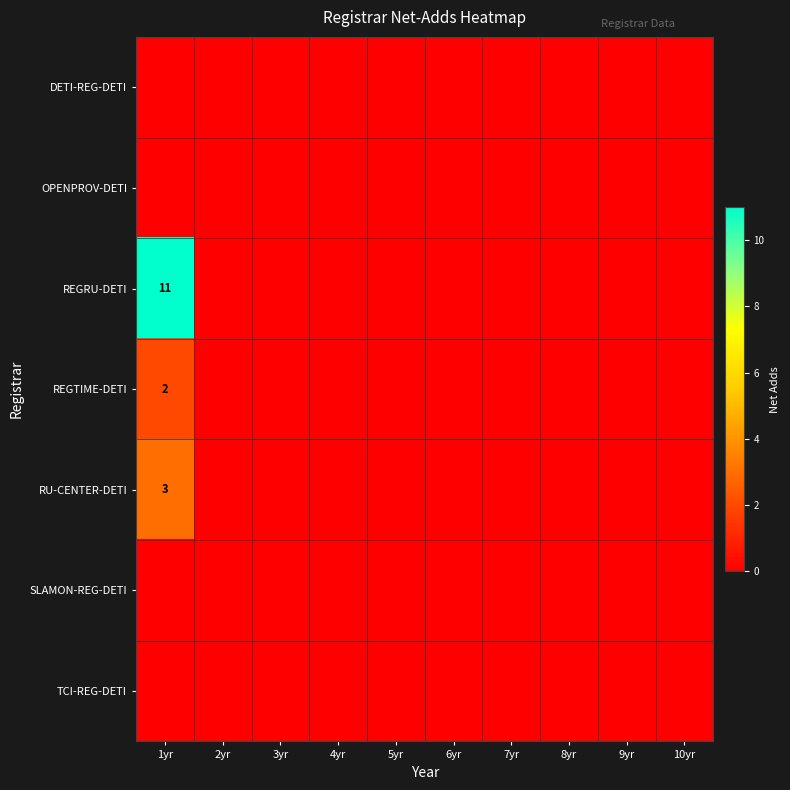

Between 8yr and 3yr, which is larger?

8yr